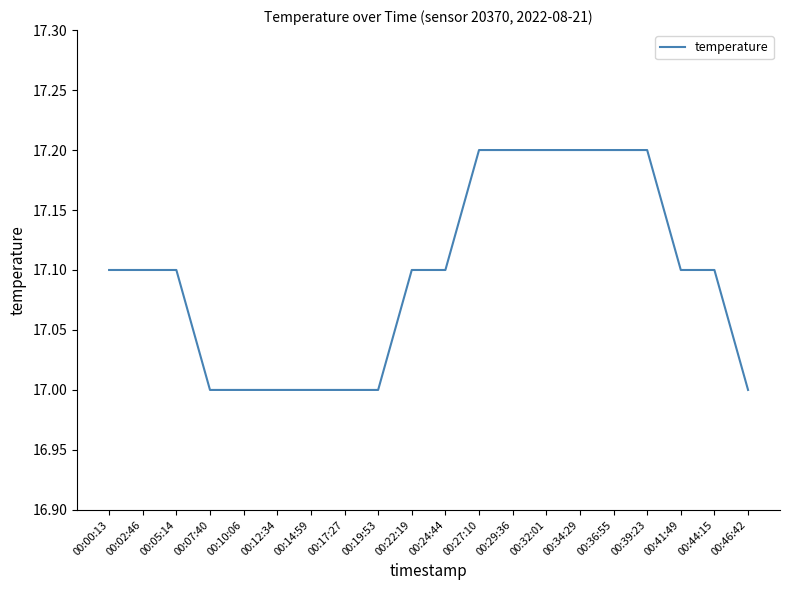

What is the maximum value shown in the chart?

17.2